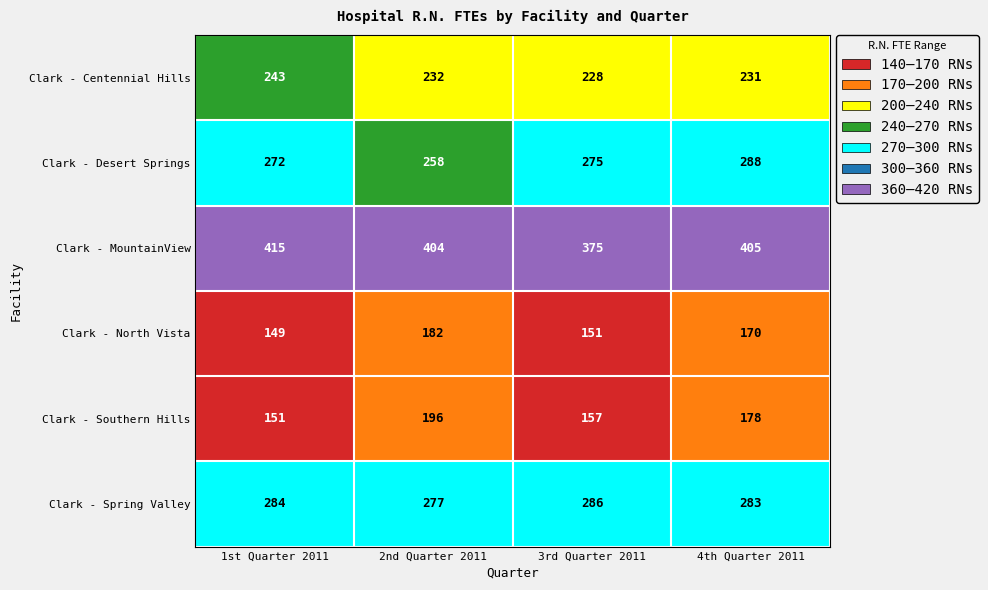

What is the difference between the maximum and second lowest values in the Clark - MountainView series?

11